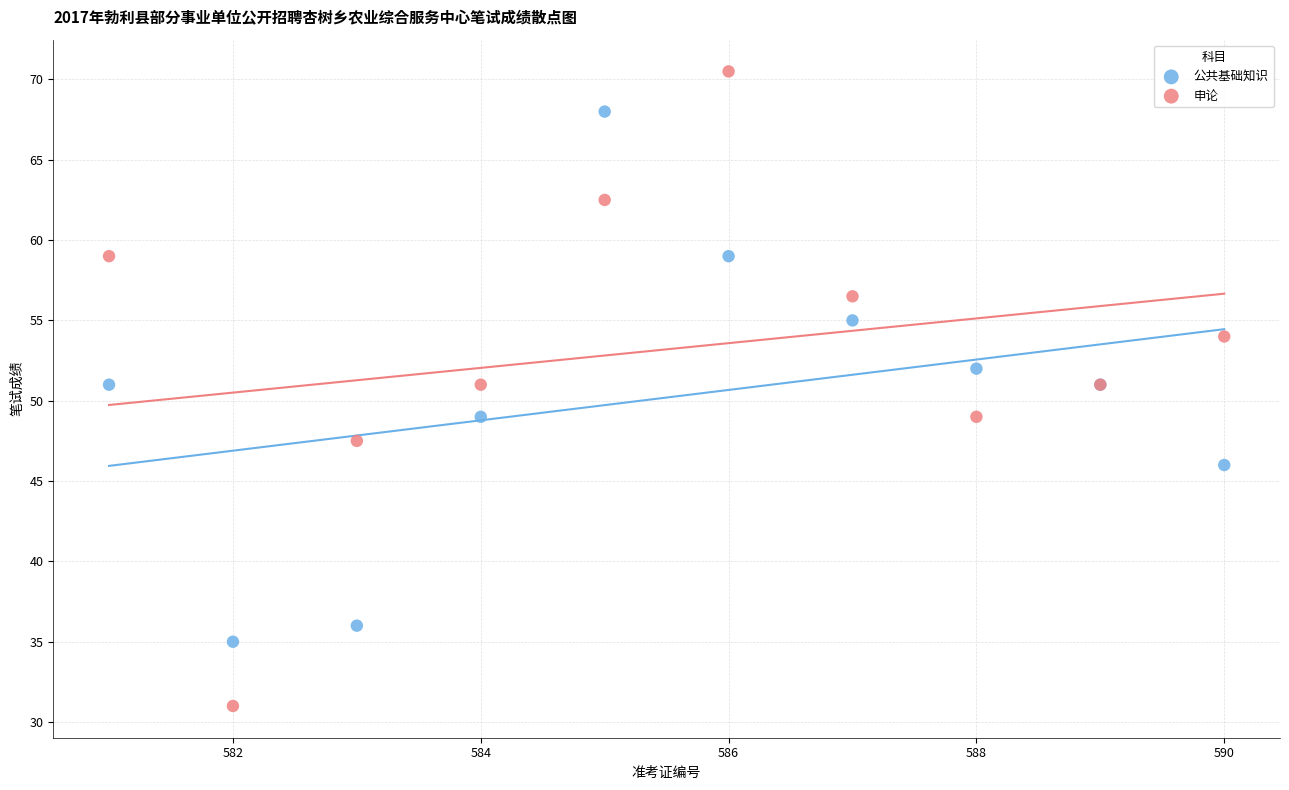

Which series reaches the minimum Y coordinate?

申论